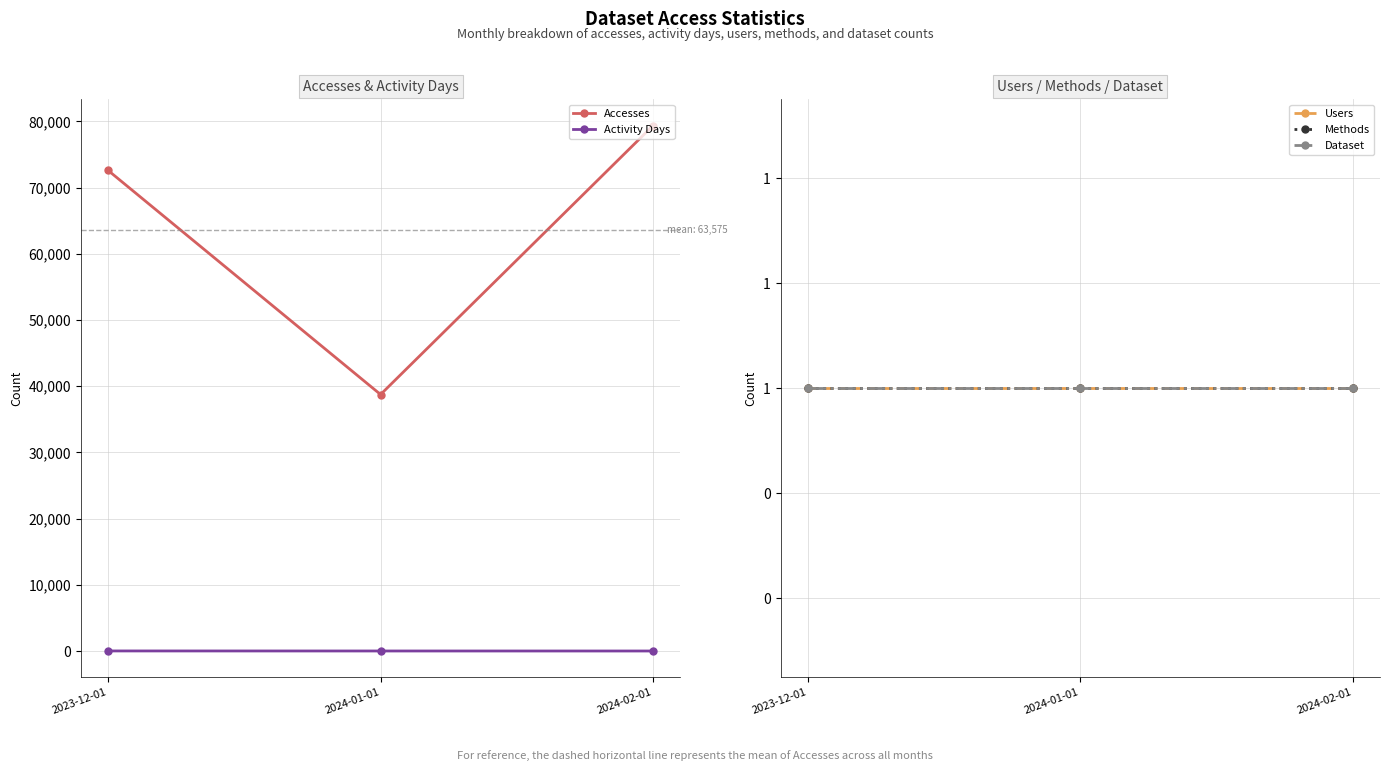

Reading left to right, extract all data points from this chart.

Accesses: 2023-12-01=72601	2024-01-01=38753	2024-02-01=79372
Activity Days: 2023-12-01=12	2024-01-01=6	2024-02-01=4
Users: 2023-12-01=1	2024-01-01=1	2024-02-01=1
Methods: 2023-12-01=1	2024-01-01=1	2024-02-01=1
Dataset: 2023-12-01=1	2024-01-01=1	2024-02-01=1